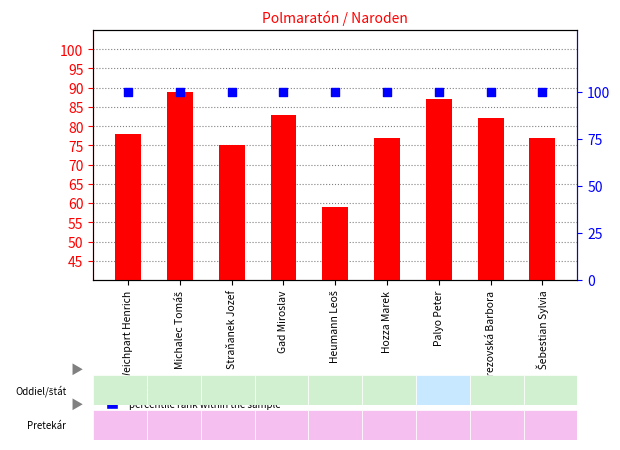

Which series contains the highest Y value?

percentile rank within the sample